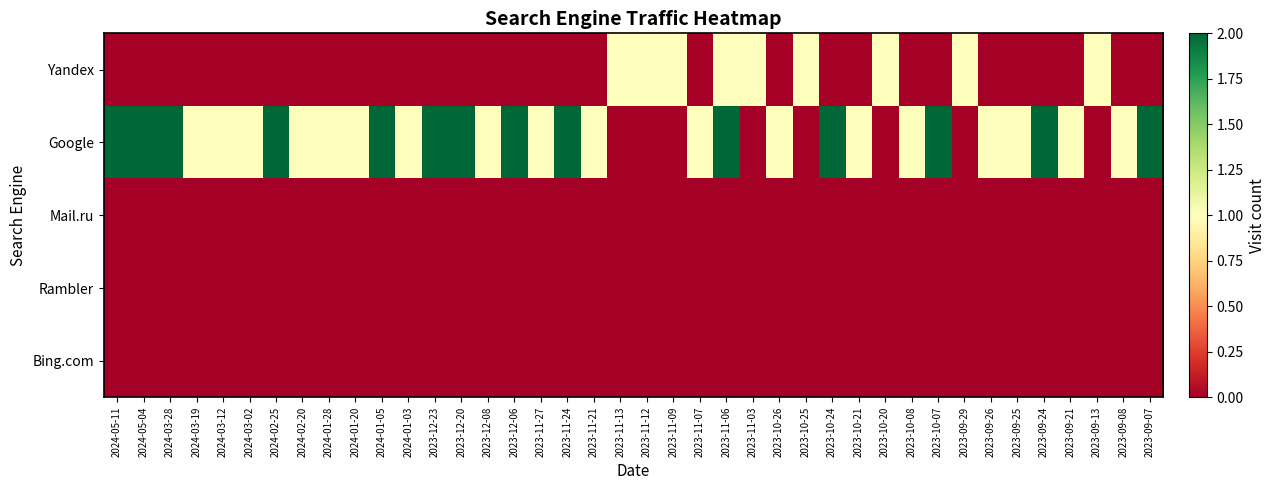

How many categories are shown in the chart?

40